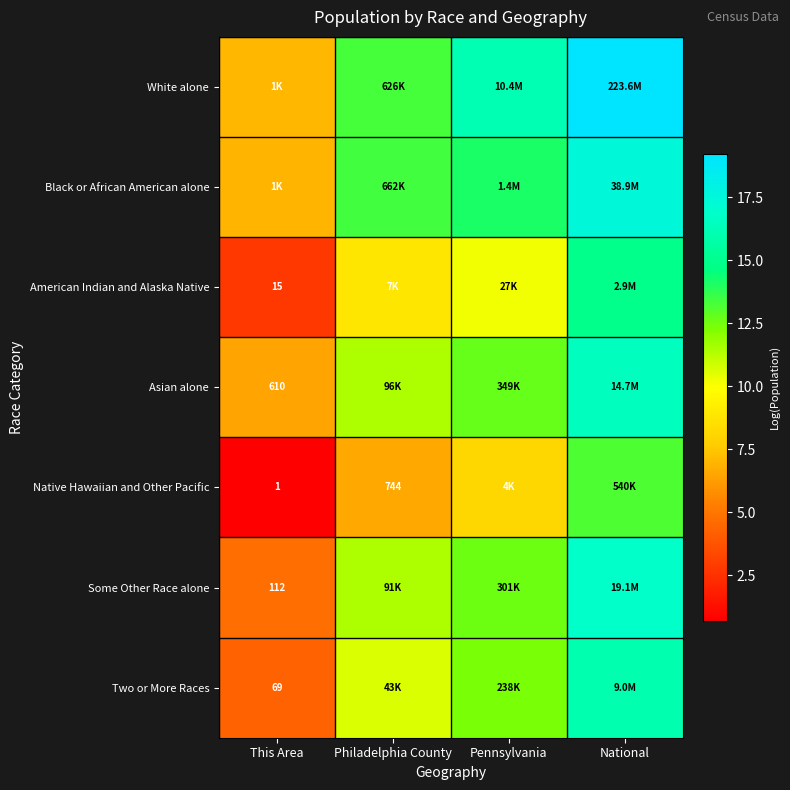

True or false: Native Hawaiian and Other Pacific has a value of 9.1 at Philadelphia County.

False